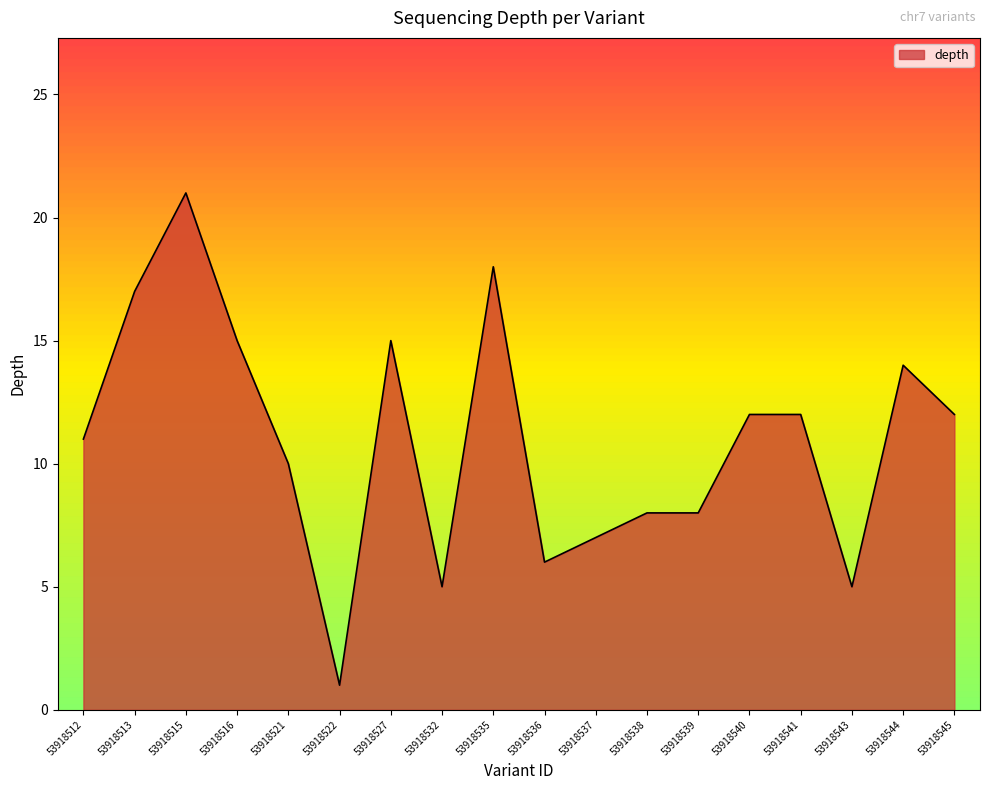

Where is the first local maximum?

53918515